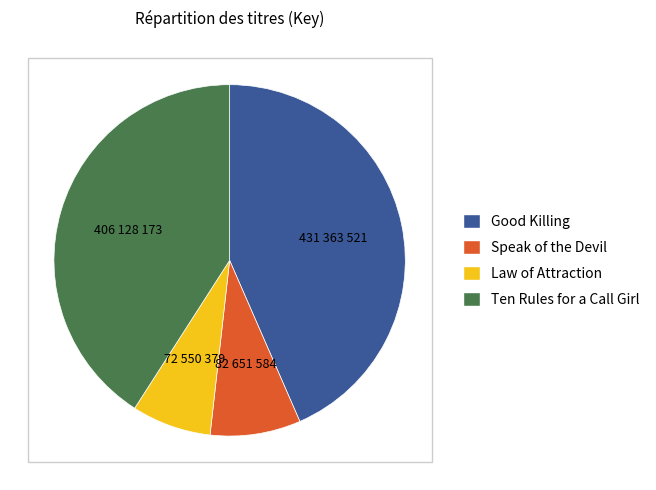

Which category has the smallest portion of the pie?

Law of Attraction